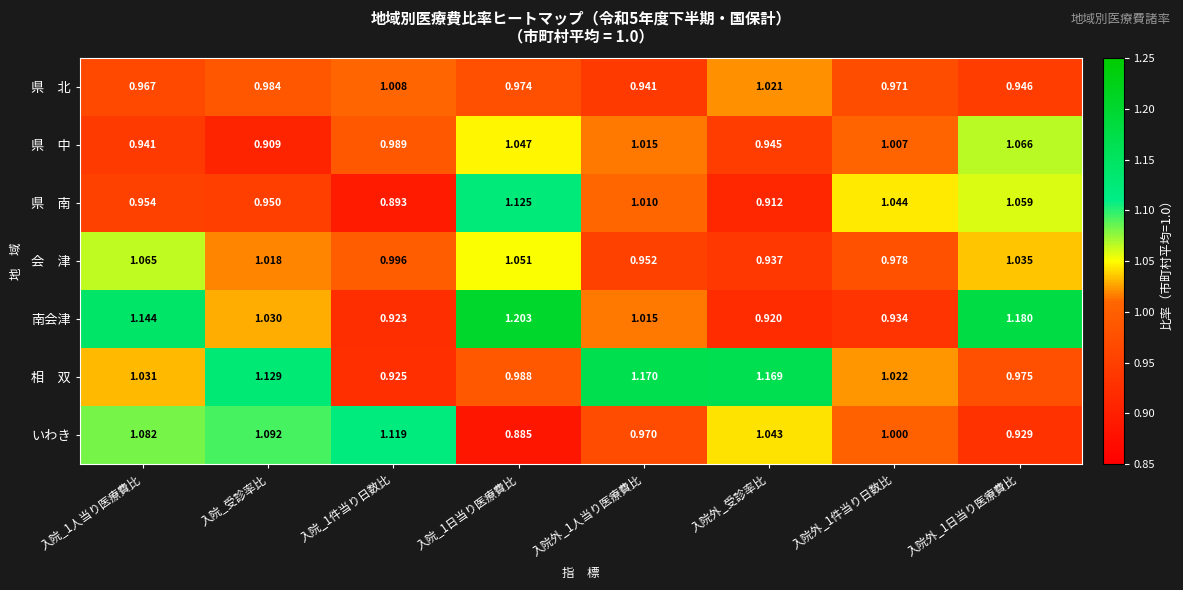

Count the number of categories in the chart.

8